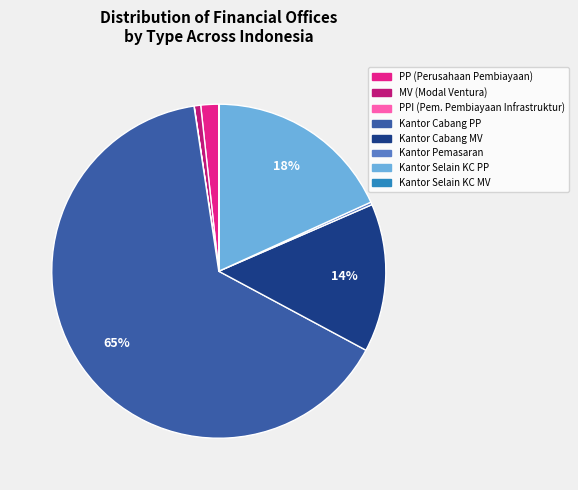

Which slice represents more than half of the pie?

Kantor Cabang PP